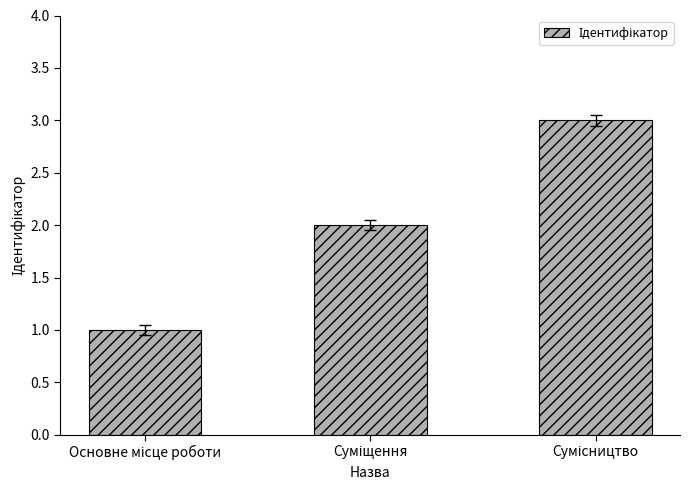

Reading left to right, transcribe all the data shown in this chart.

1	2	3